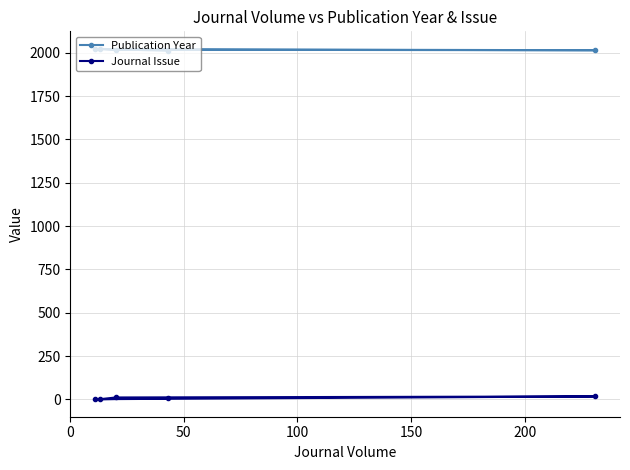

What is the difference between the second highest and second lowest values in the Publication Year series?

6